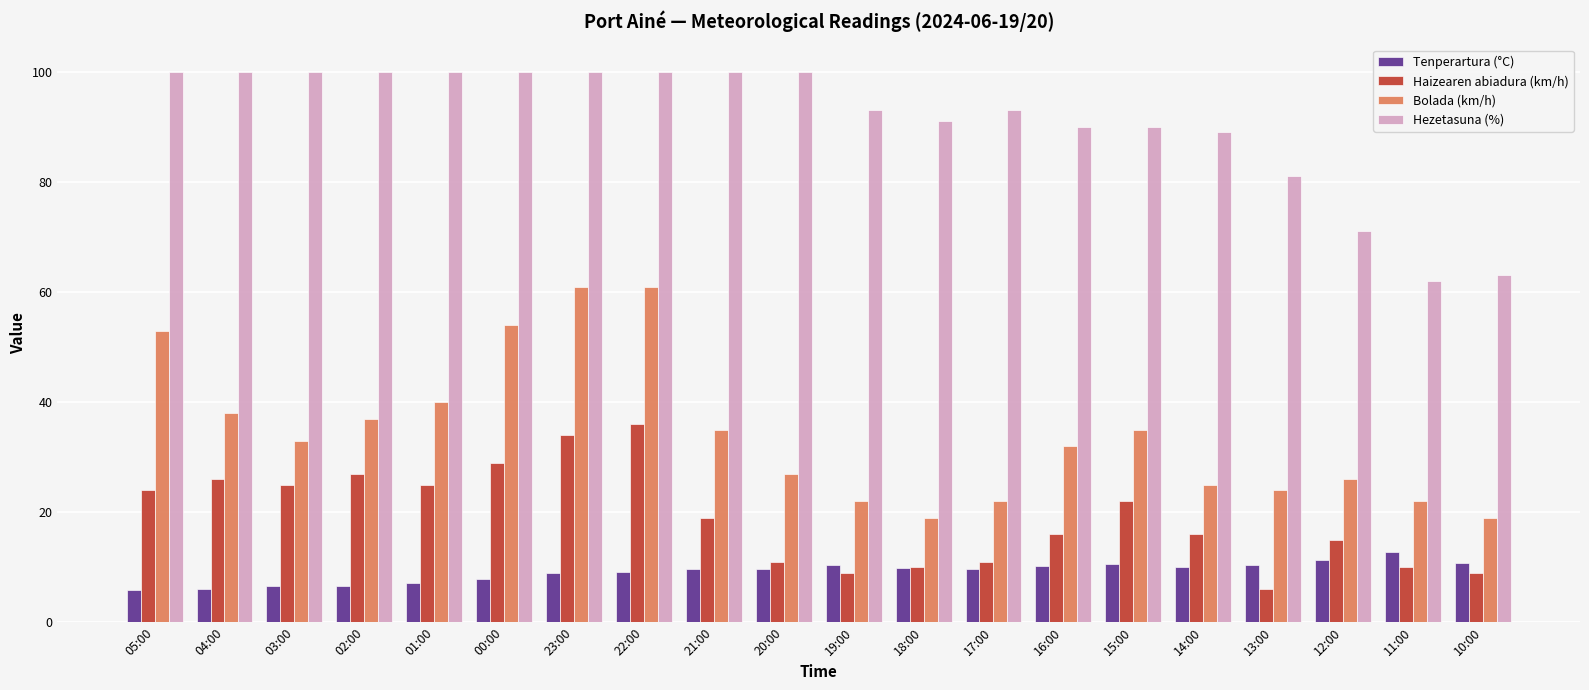

Which series has the largest total across all categories?

Hezetasuna (%)